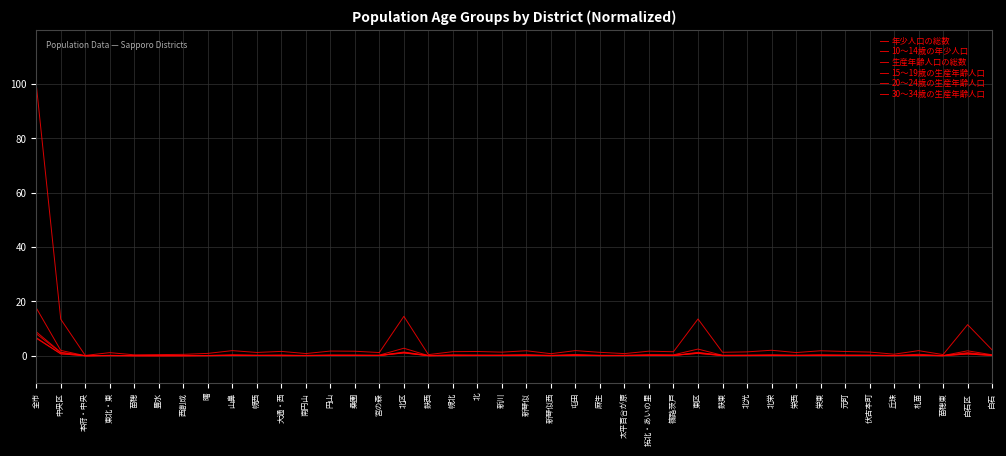

How many categories are shown in the chart?

40